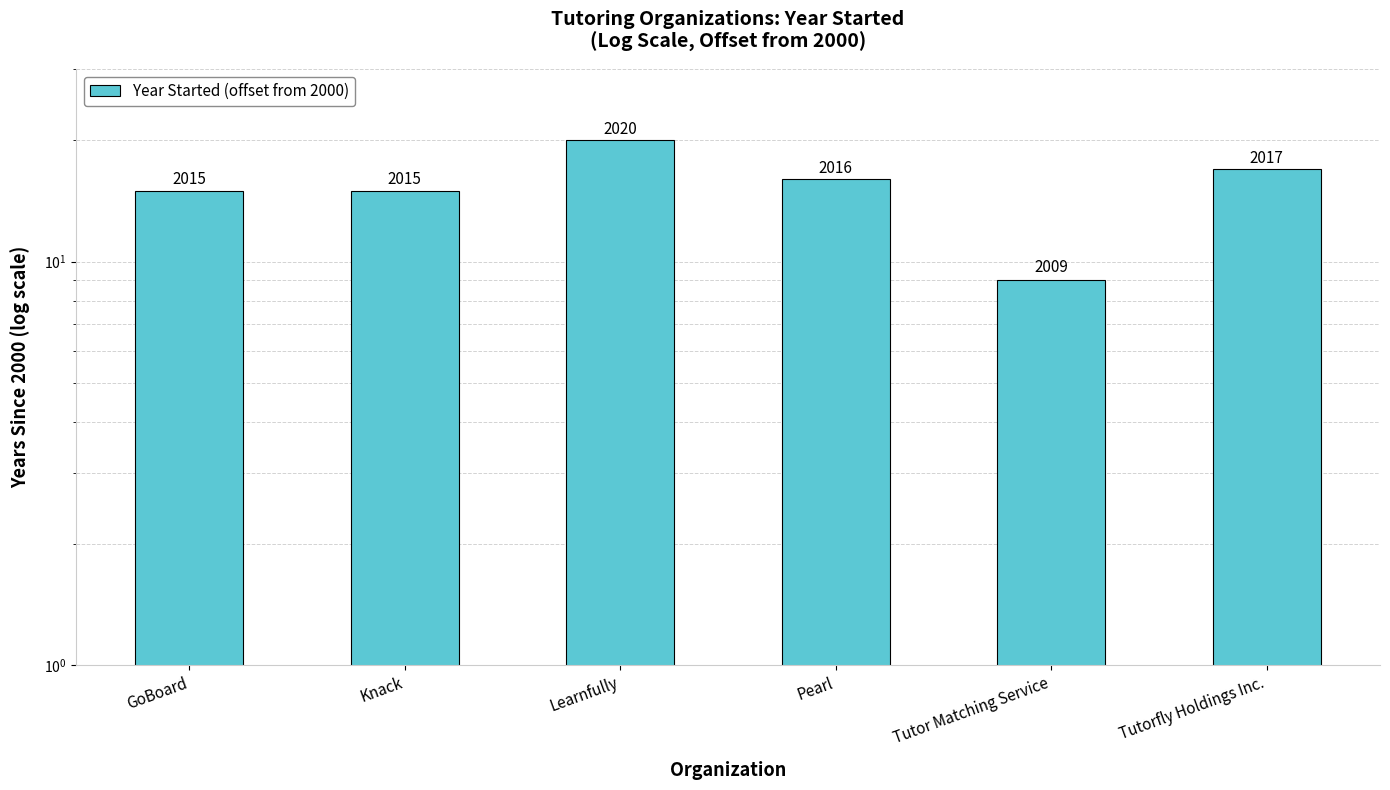

Reading left to right, list all the values displayed in this chart.

15	15	20	16	9	17